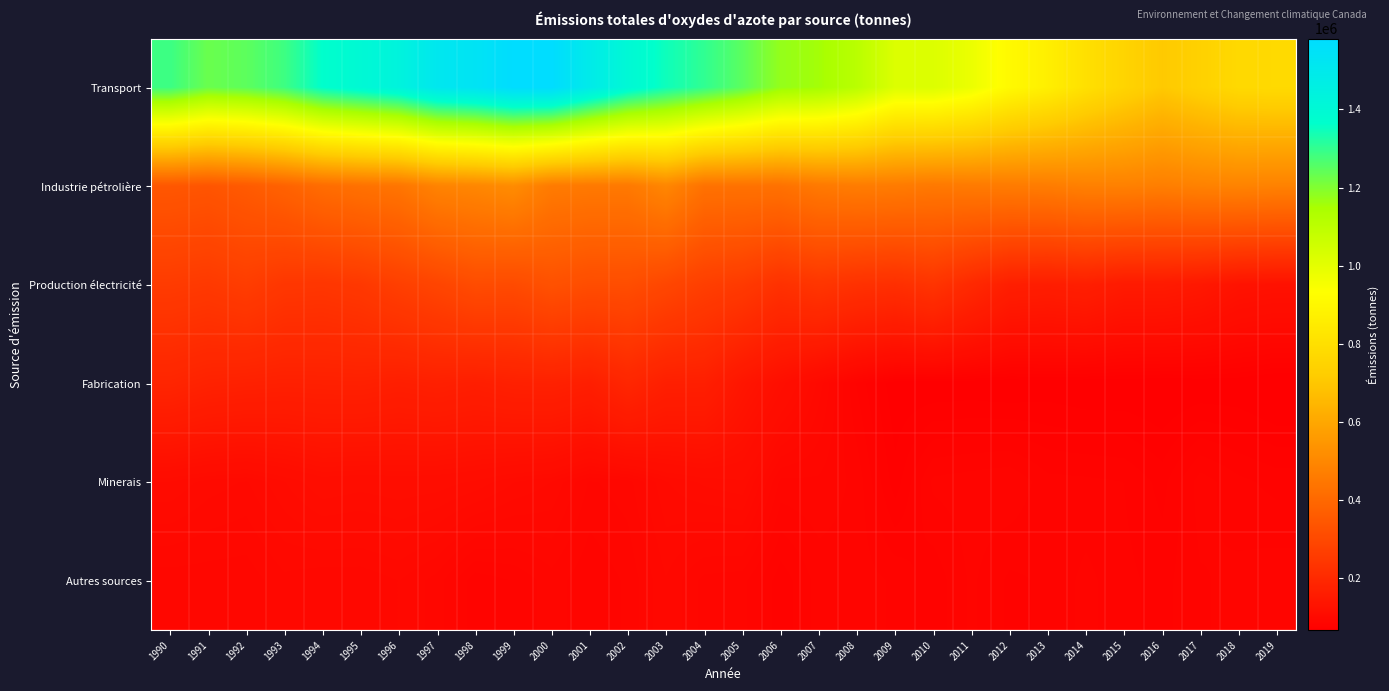

Which label corresponds to the smallest value in the chart?

2019